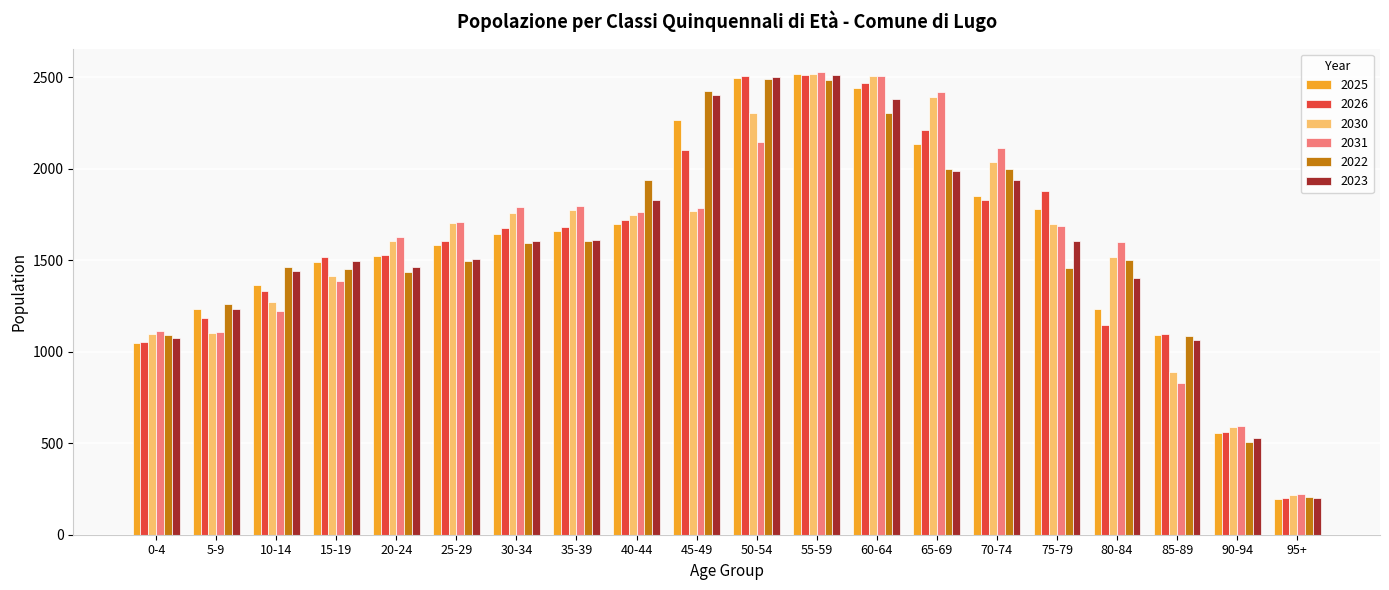

Which series changed the most between 10-14 and 65-69?

2031